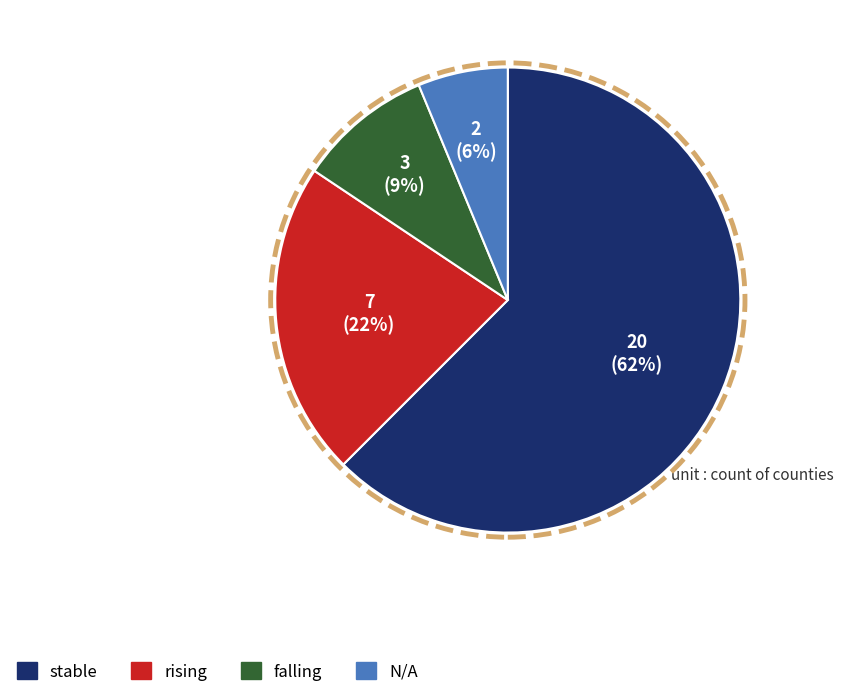

Between N/A and rising, which is larger?

rising